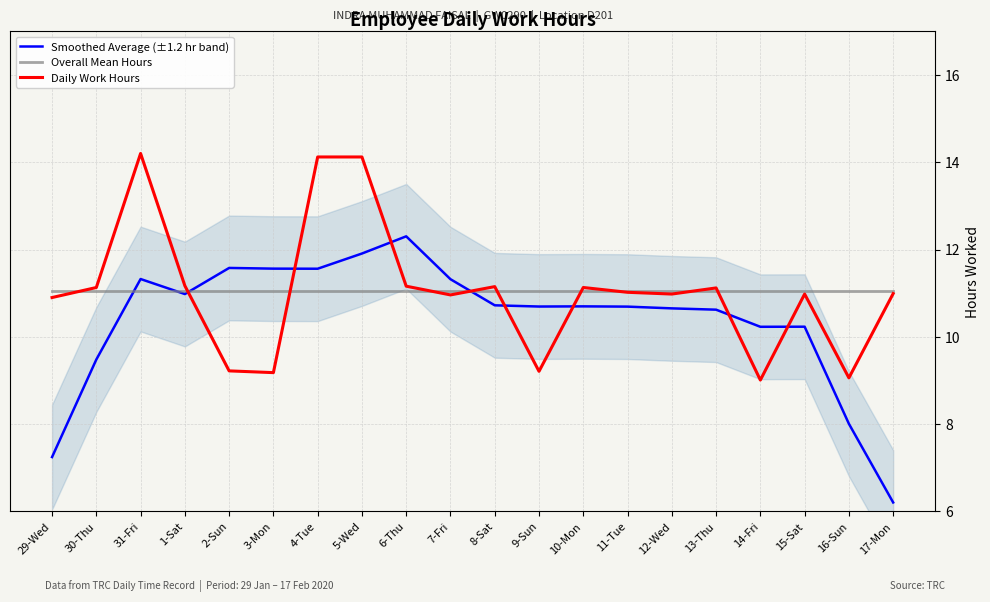

Reading left to right, what are all the values shown in this chart?

Smoothed Average (±1.2 hr band): 7.2	9.5	11.3	11.0	11.6	11.6	11.6	11.9	12.3	11.3	10.7	10.7	10.7	10.7	10.7	10.6	10.2	10.2	8.0	6.2
Overall Mean Hours: 11.0	11.0	11.0	11.0	11.0	11.0	11.0	11.0	11.0	11.0	11.0	11.0	11.0	11.0	11.0	11.0	11.0	11.0	11.0	11.0
Daily Work Hours: 10.9	11.1	14.2	11.2	9.2	9.2	14.1	14.1	11.2	11.0	11.2	9.2	11.1	11.0	11.0	11.1	9.0	11.0	9.1	11.0